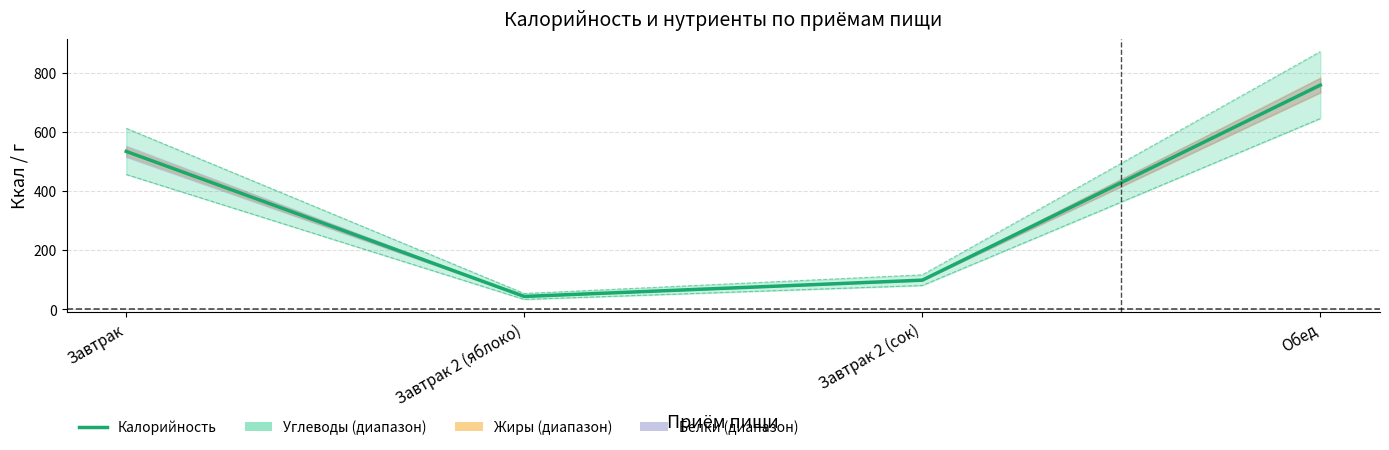

What is the label of the 1st point from the right?

Обед